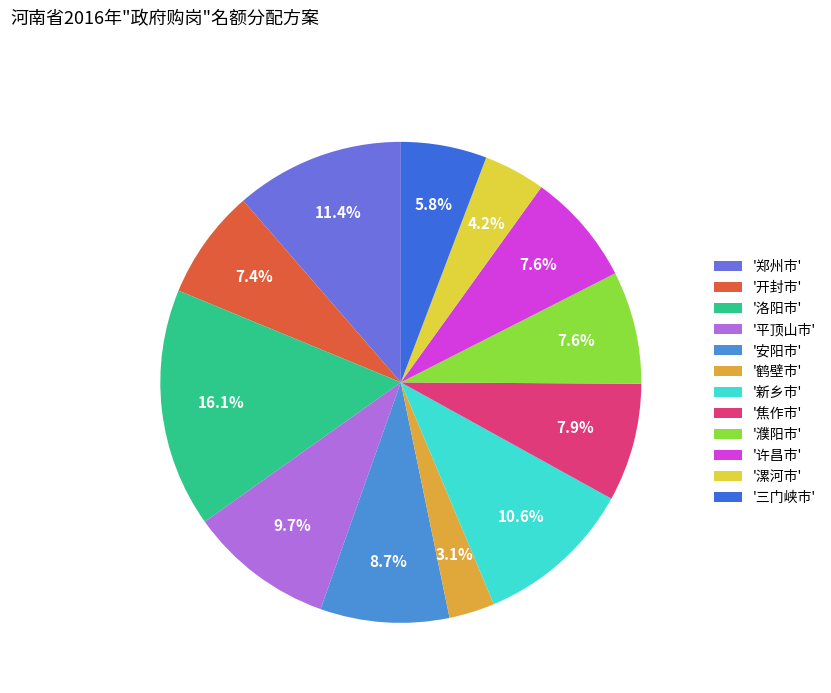

Combined, do '焦作市' and '平顶山市' account for over 50%?

No